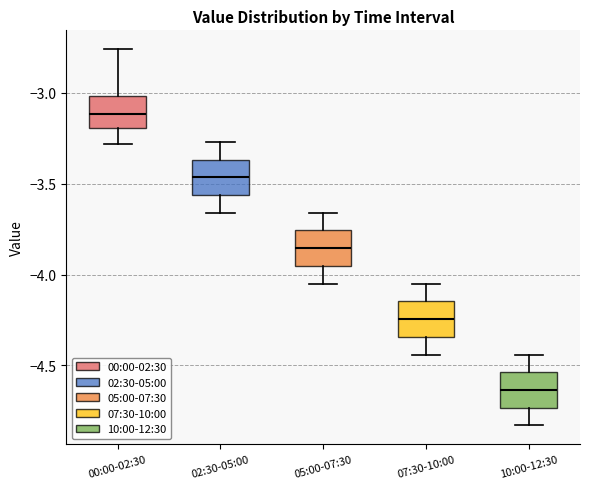

Where does the lower whisker of the box for 05:00-07:30 end on the y-axis? The values are not printed on the chart, so give them approximately, as read against the axis.

-4.05